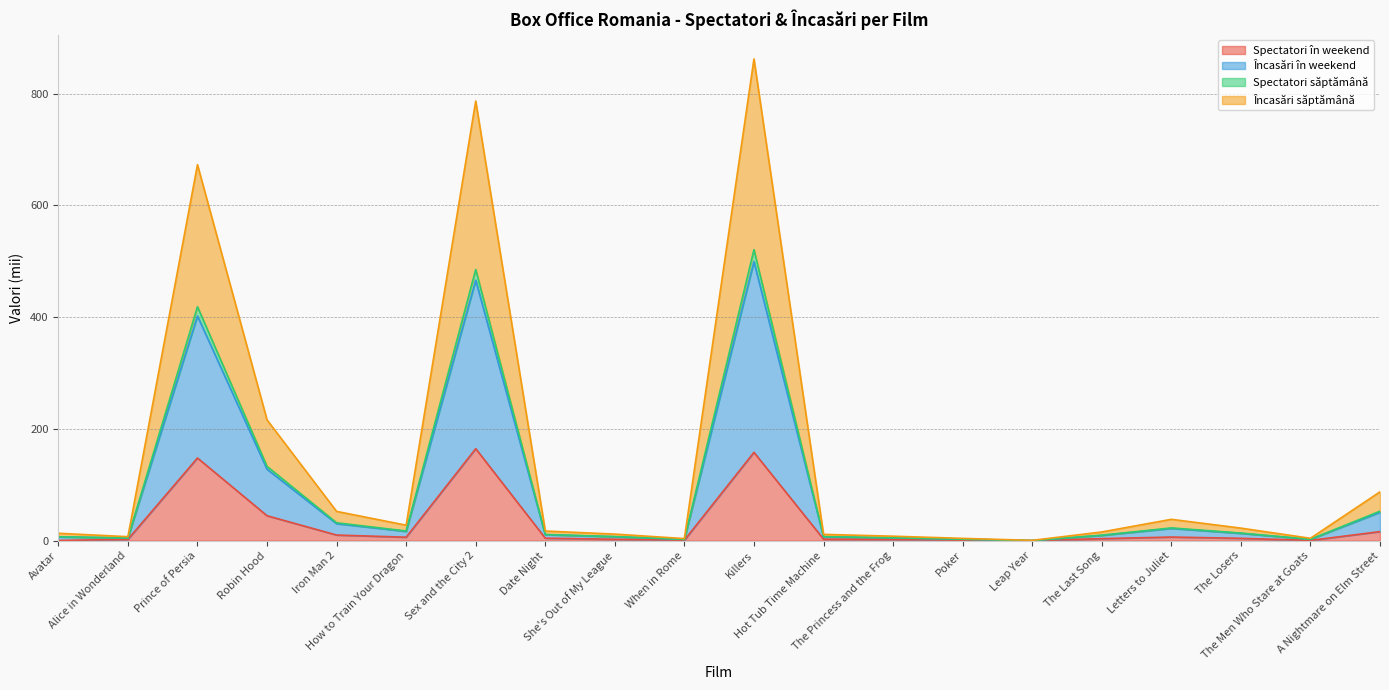

Is the value of Încasări săptămână at The Men Who Stare at Goats greater than the value of Spectatori în weekend at Alice in Wonderland?

No